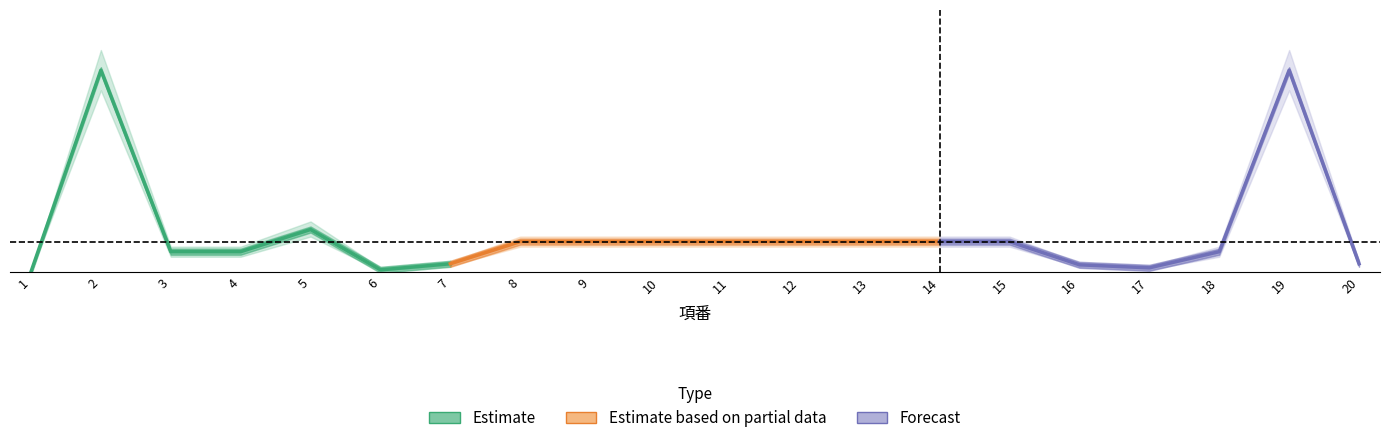

Where does the 最大文字数_upper series first go above 35?

2